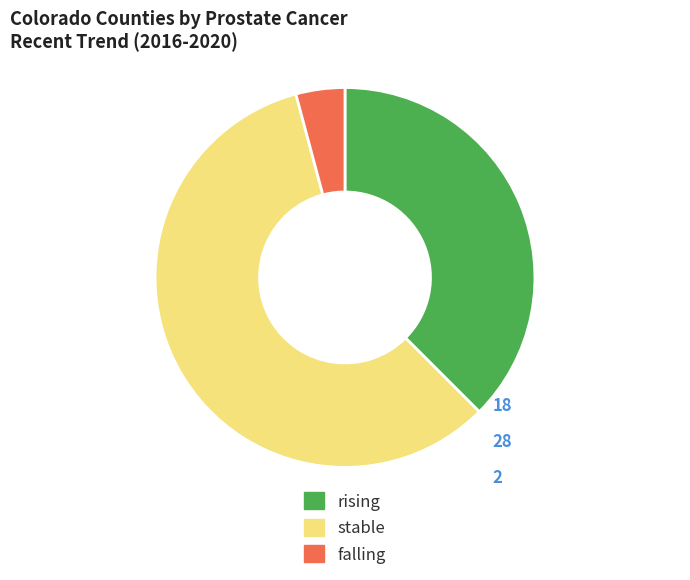

Is the sum of stable and rising greater than half?

Yes